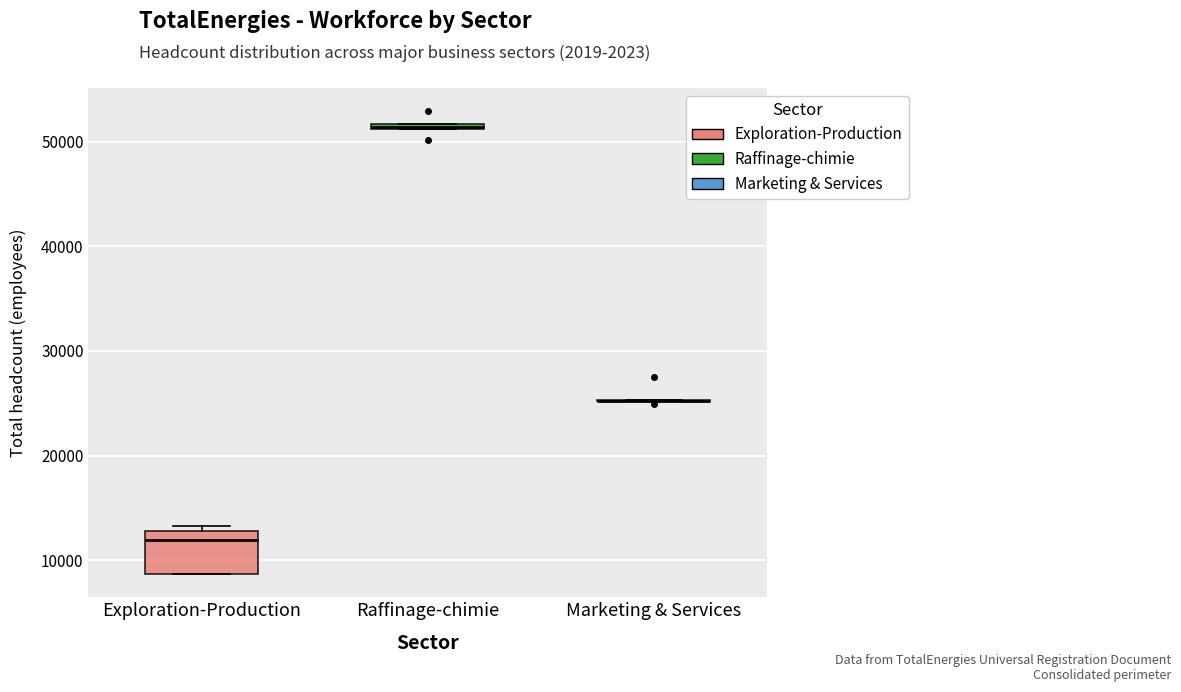

Comparing the boxes themselves (not the whiskers), which one is the tallest?

Exploration-Production